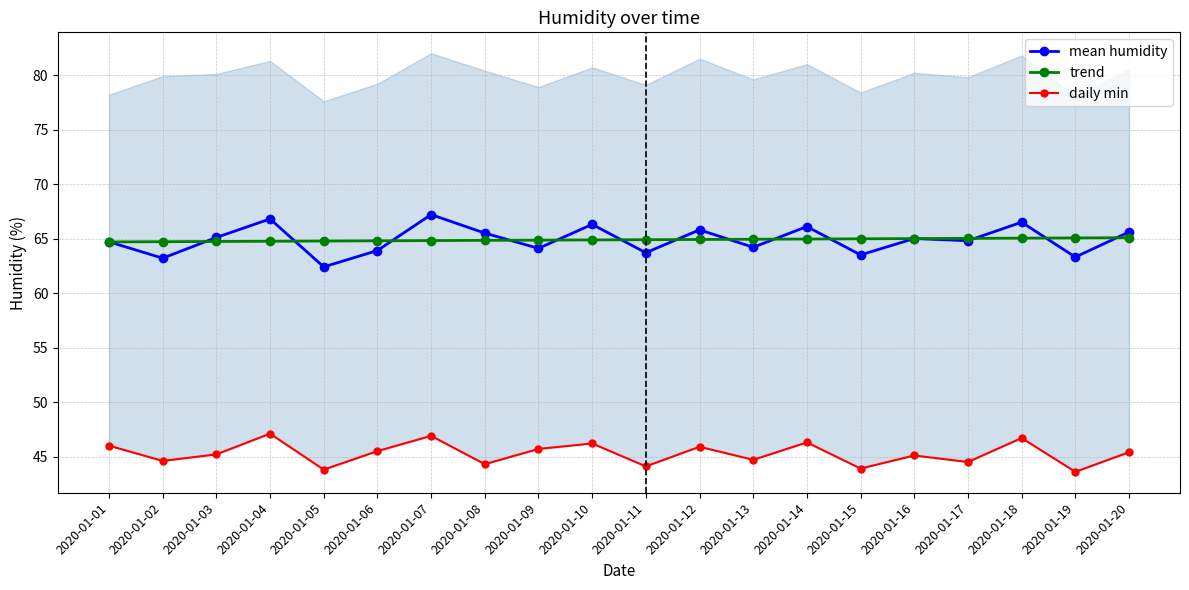

How many lines are shown in the chart?

3